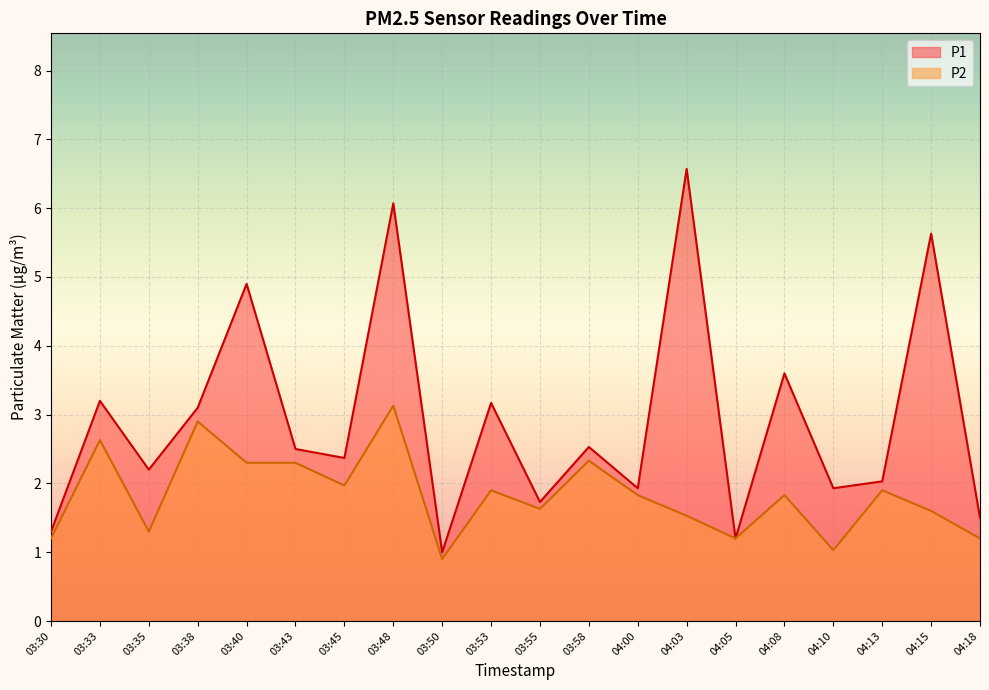

What is the difference between the second highest and second lowest values in the P2 series?

1.9